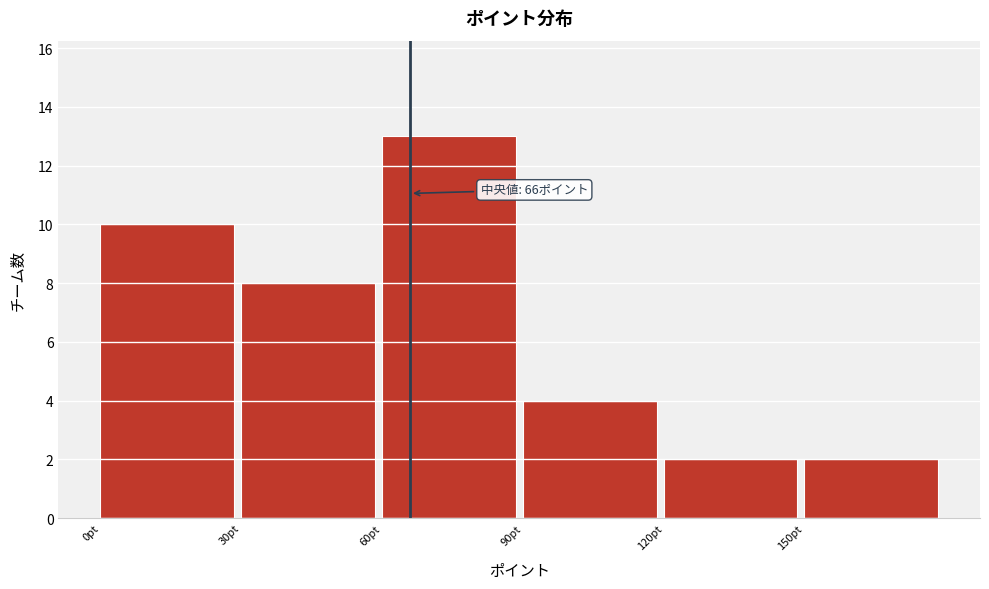

Over which range of the x-axis is the bar tallest?

60 to 90